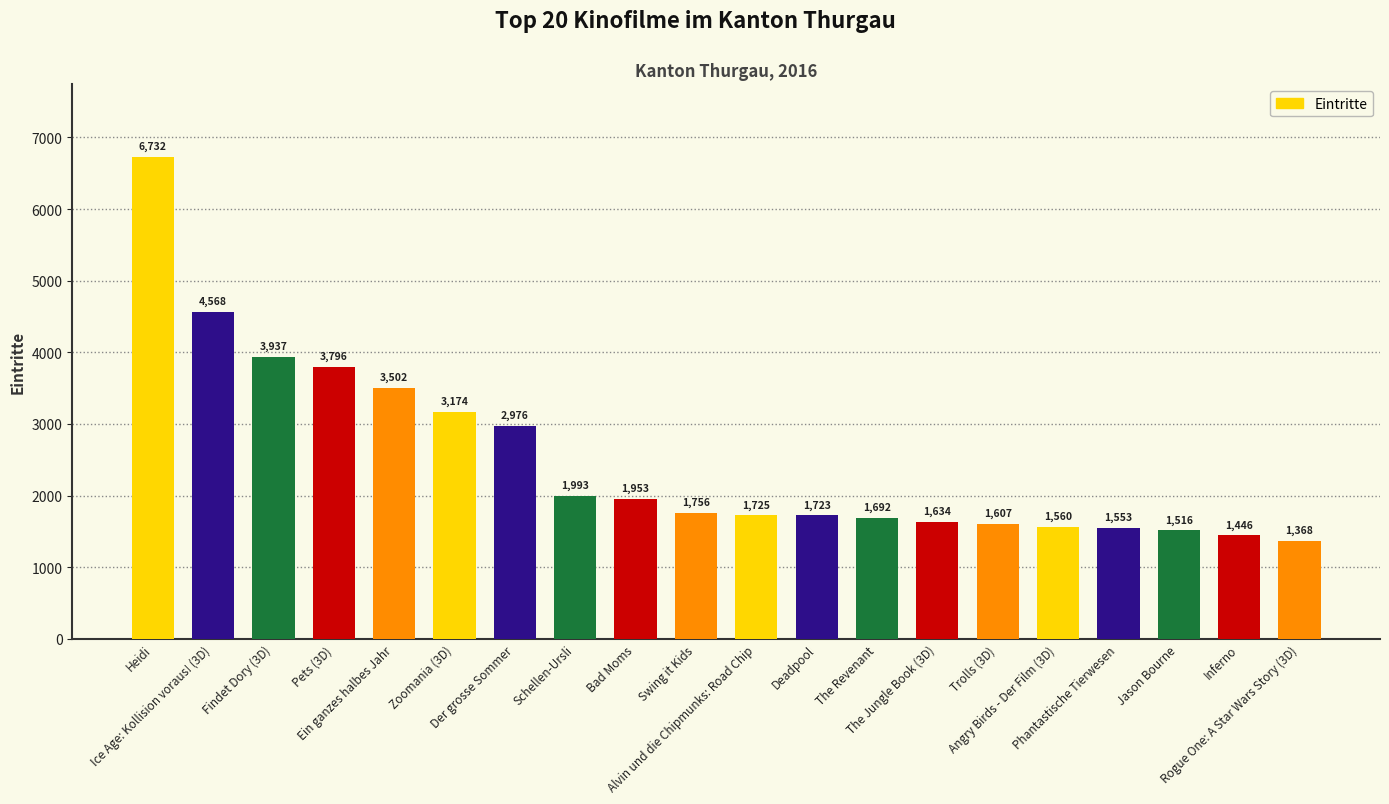

Which label corresponds to the smallest value in the chart?

Rogue One: A Star Wars Story (3D)